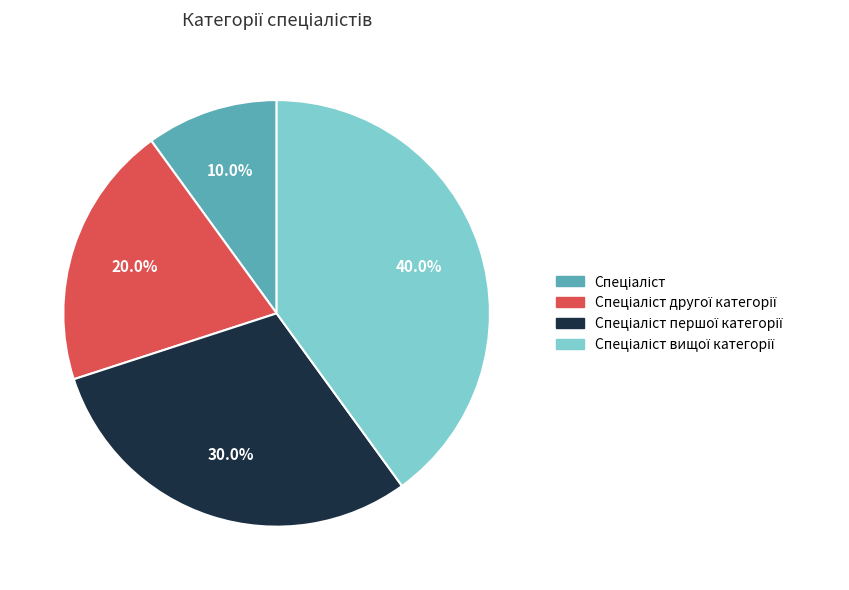

Count the number of slices in the pie.

4